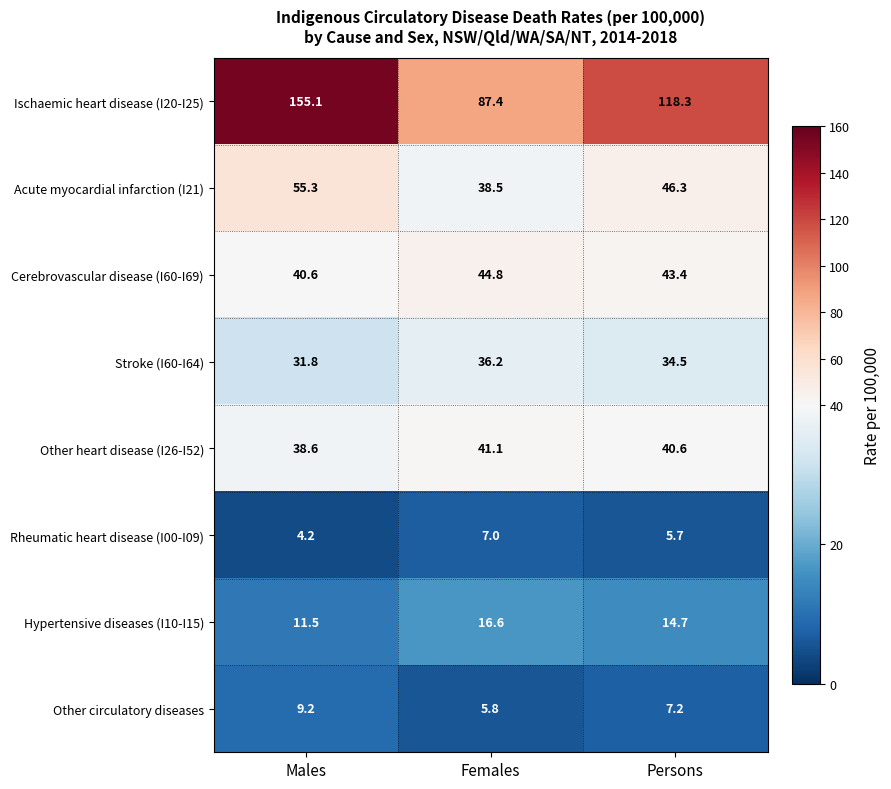

What is the minimum value for Other heart disease (I26-I52)?

38.6